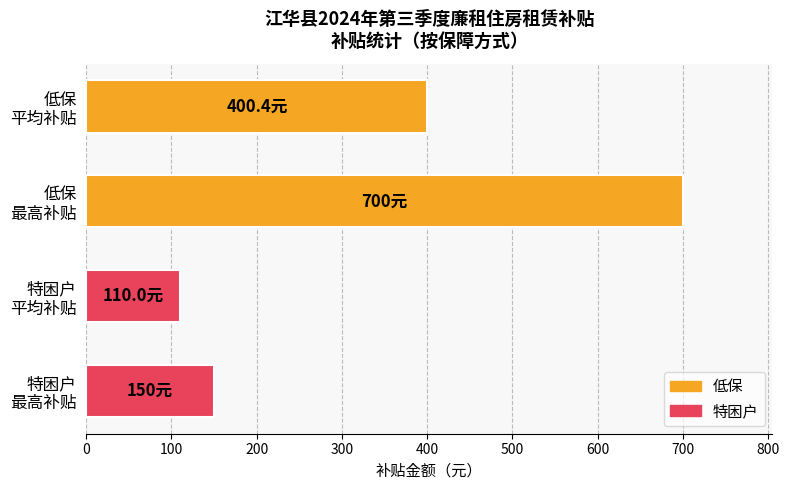

Reading bottom to top, list all the values displayed in this chart.

150.0	110.0	700.0	400.4